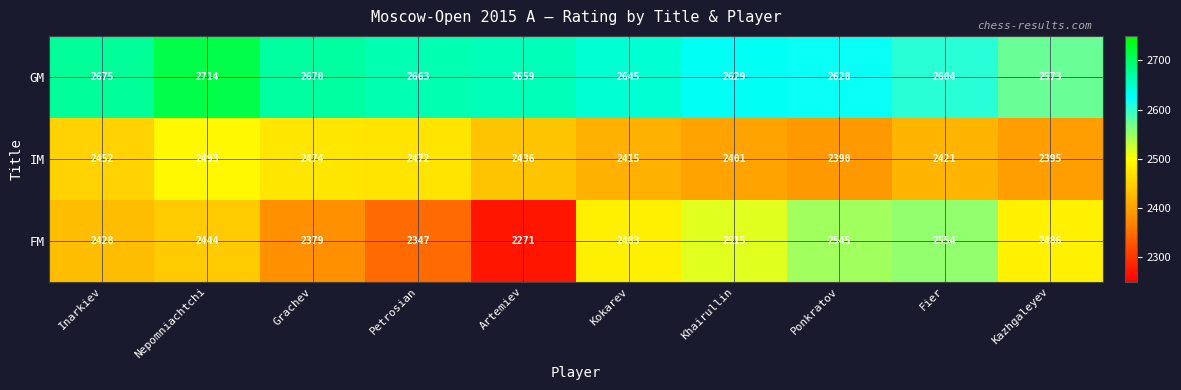

At how many categories does at least one series exceed 2671?

2